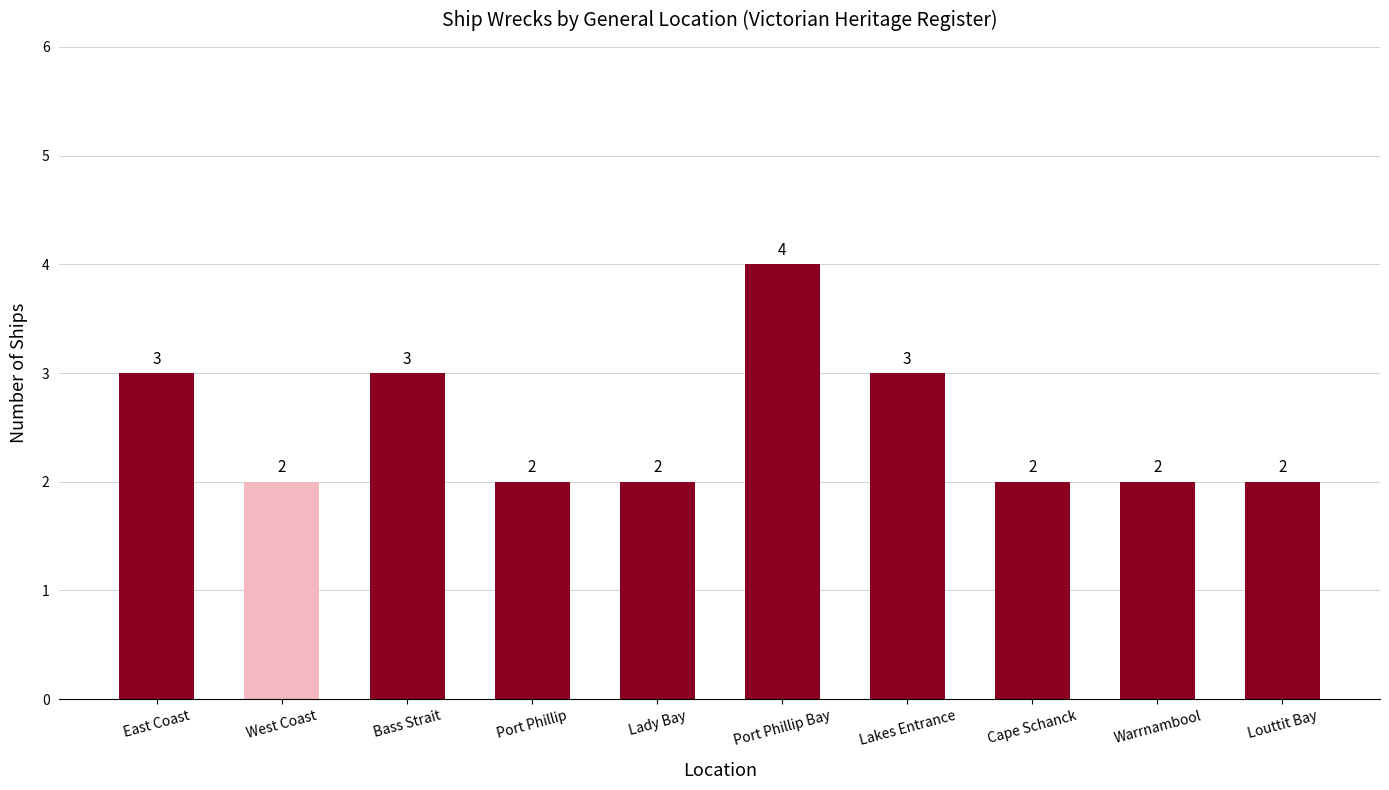

Which label corresponds to the largest value in the chart?

Port Phillip Bay